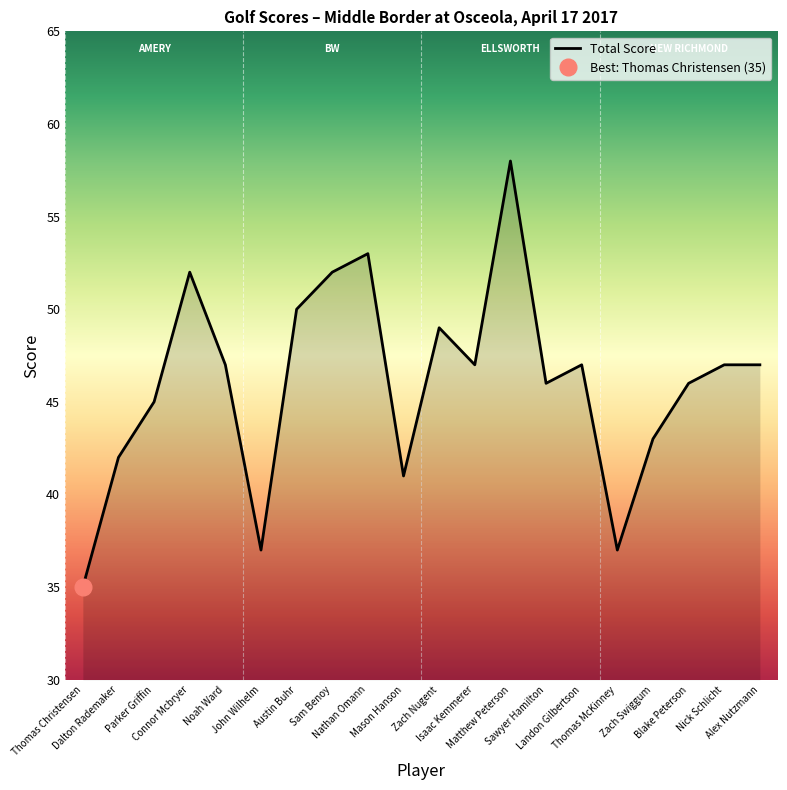

Is it true that the value at Landon Gilbertson is 47?

True